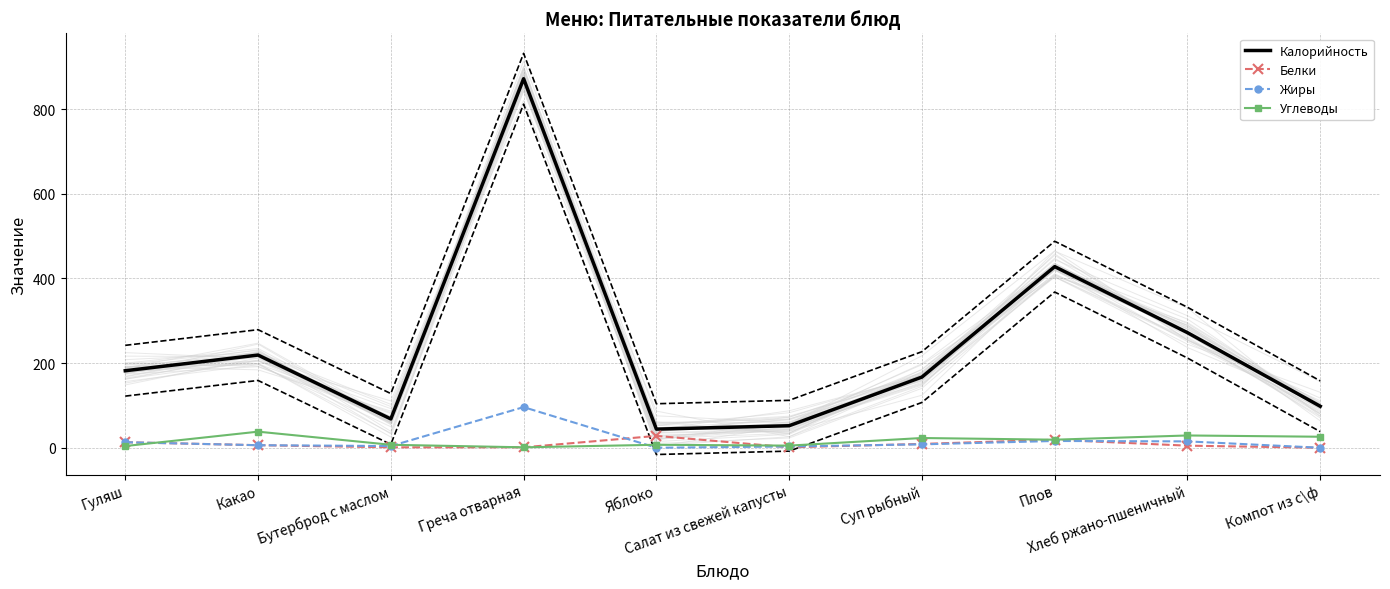

What is the difference between the Калорийность values at Какао and Суп рыбный?

52.0